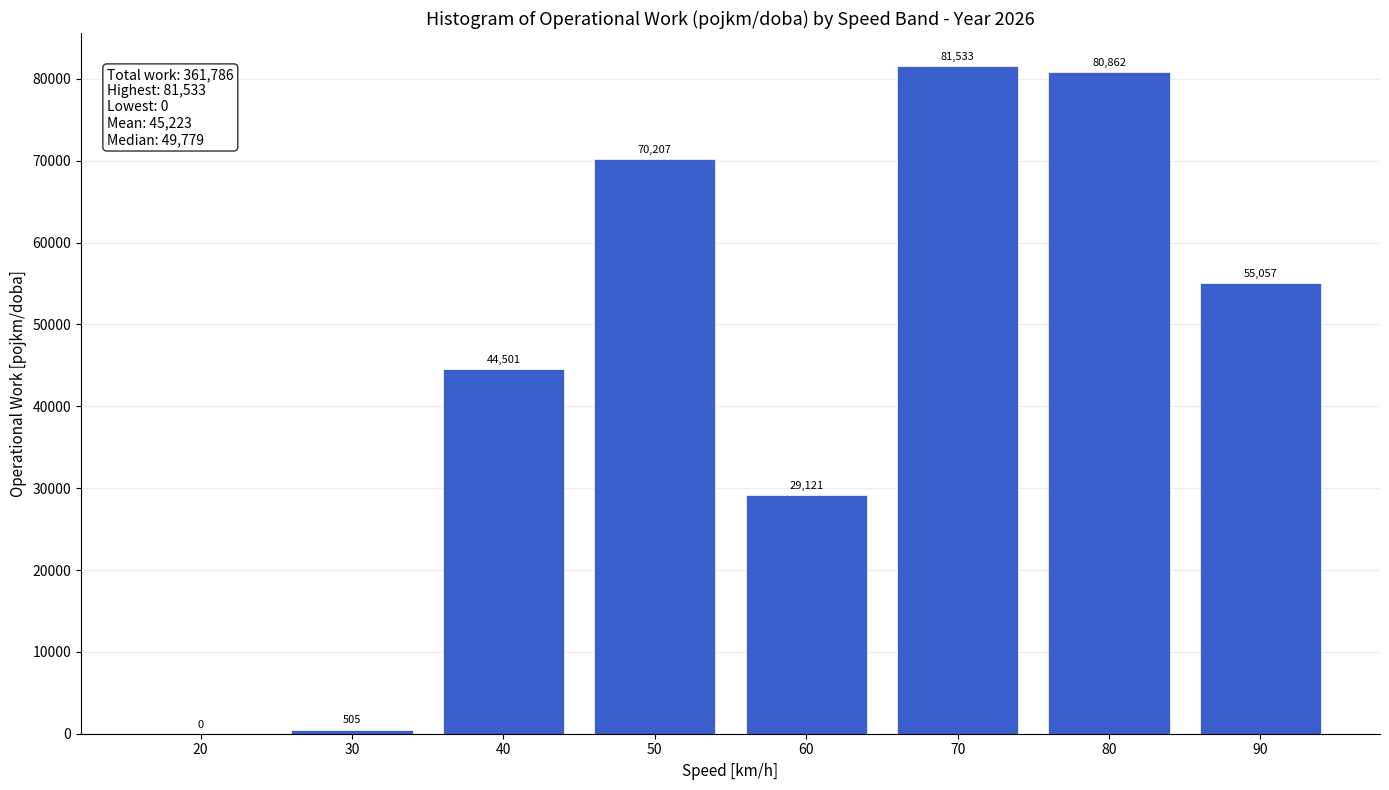

Between 80 and 50, which is larger?

80